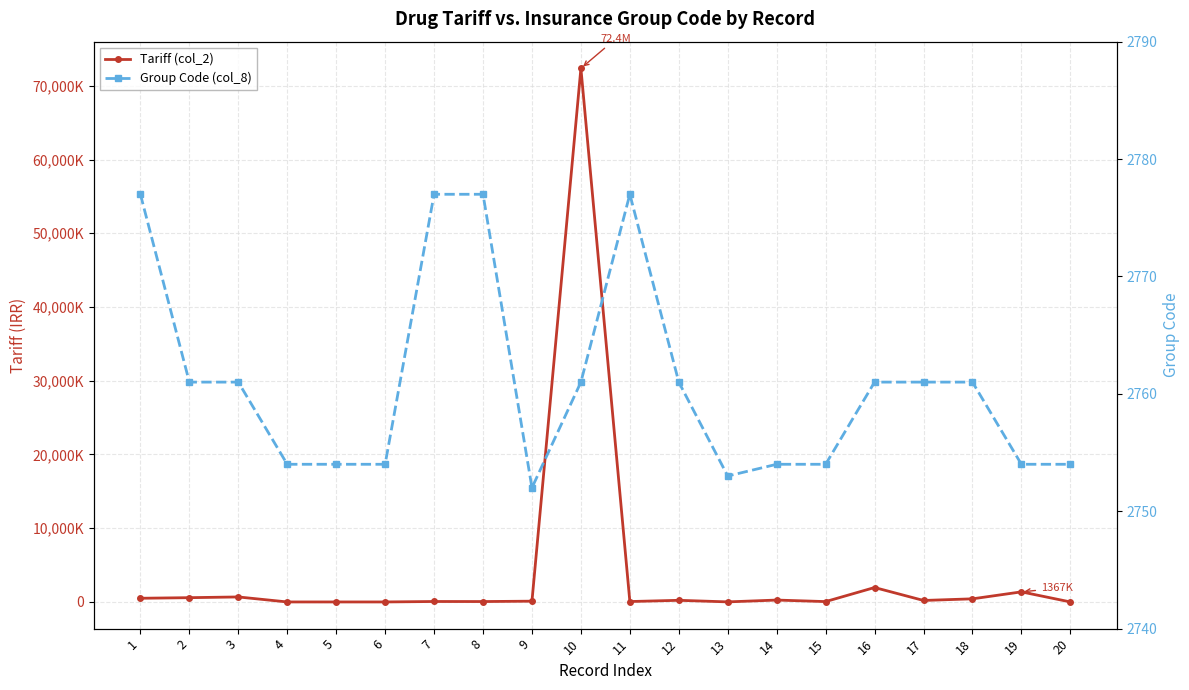

After their last crossing, which series has the higher values: Tariff (col_2) or Group Code (col_8)?

Group Code (col_8)